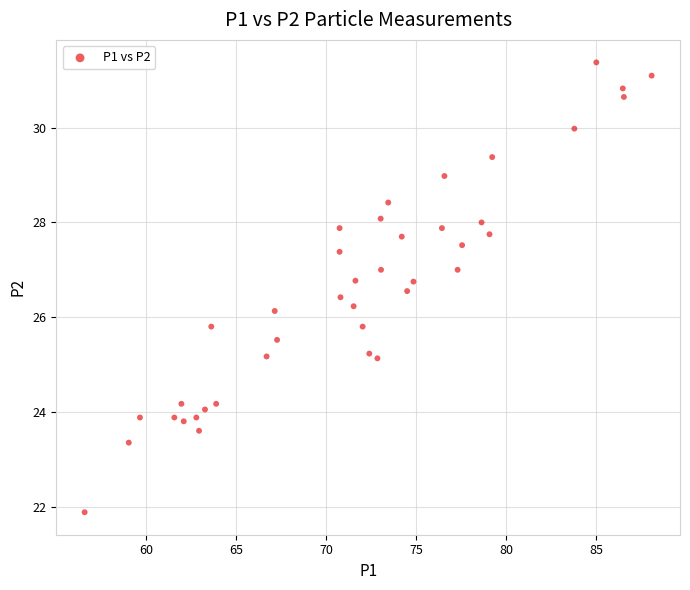

What is the range of X values (max minus min)?

31.5